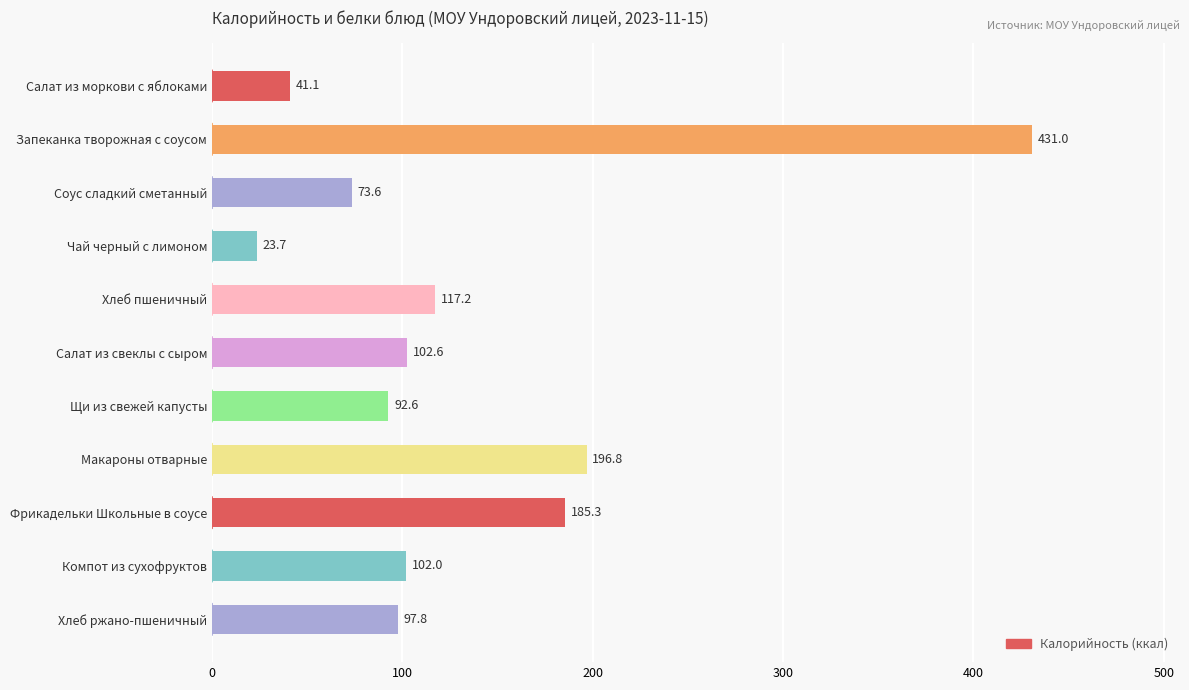

Reading top to bottom, what are all the values shown in this chart?

Салат из моркови с яблоками=41.1	Запеканка творожная с соусом=431.0	Соус сладкий сметанный=73.6	Чай черный с лимоном=23.7	Хлеб пшеничный=117.2	Салат из свеклы с сыром=102.6	Щи из свежей капусты=92.6	Макароны отварные=196.8	Фрикадельки Школьные в соусе=185.3	Компот из сухофруктов=102.0	Хлеб ржано-пшеничный=97.8